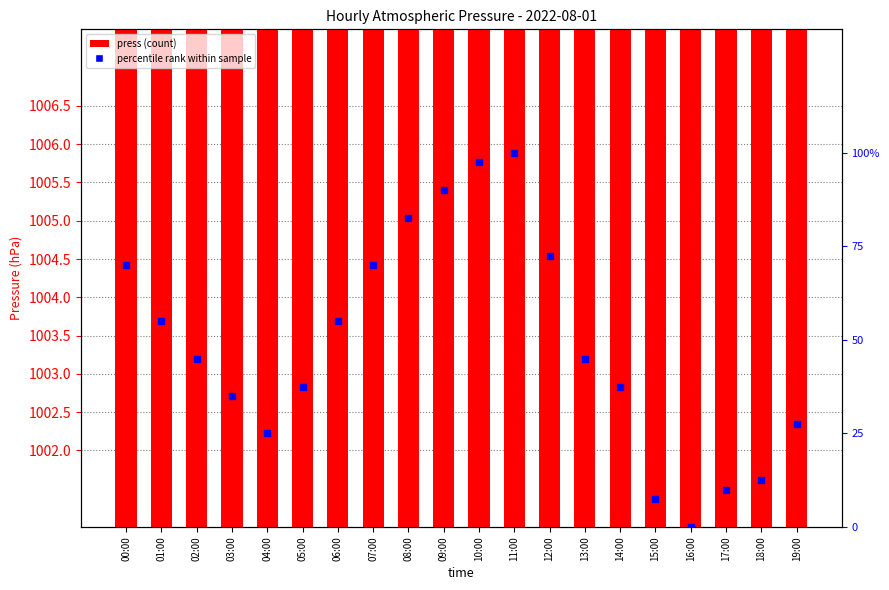

Is the value of press at 17:00 greater than the value of percentile rank within sample at 03:00?

Yes